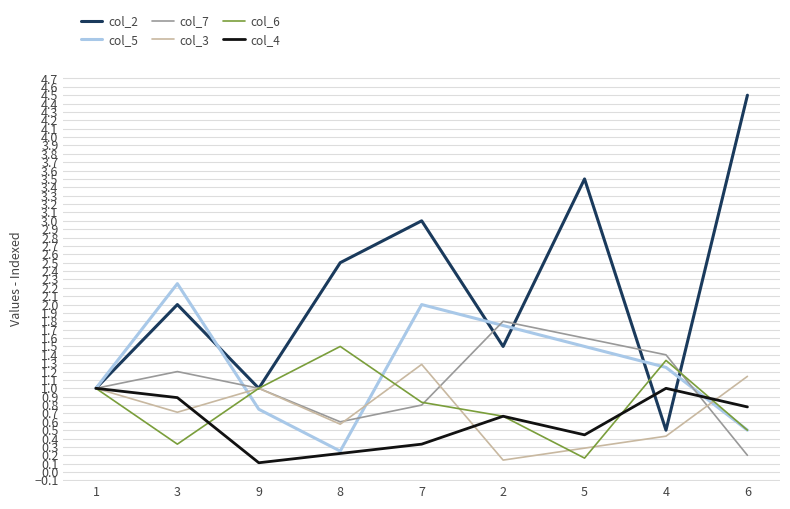

At which label does col_6 reach its peak?

8